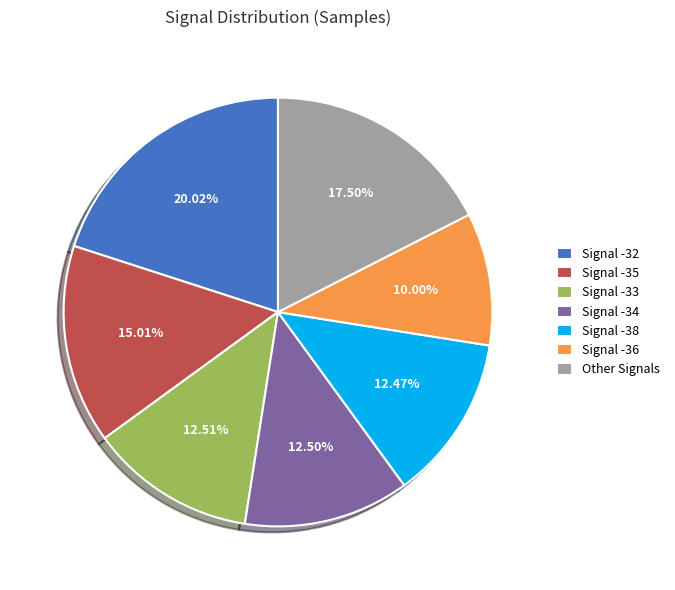

Does any single category account for the majority?

No